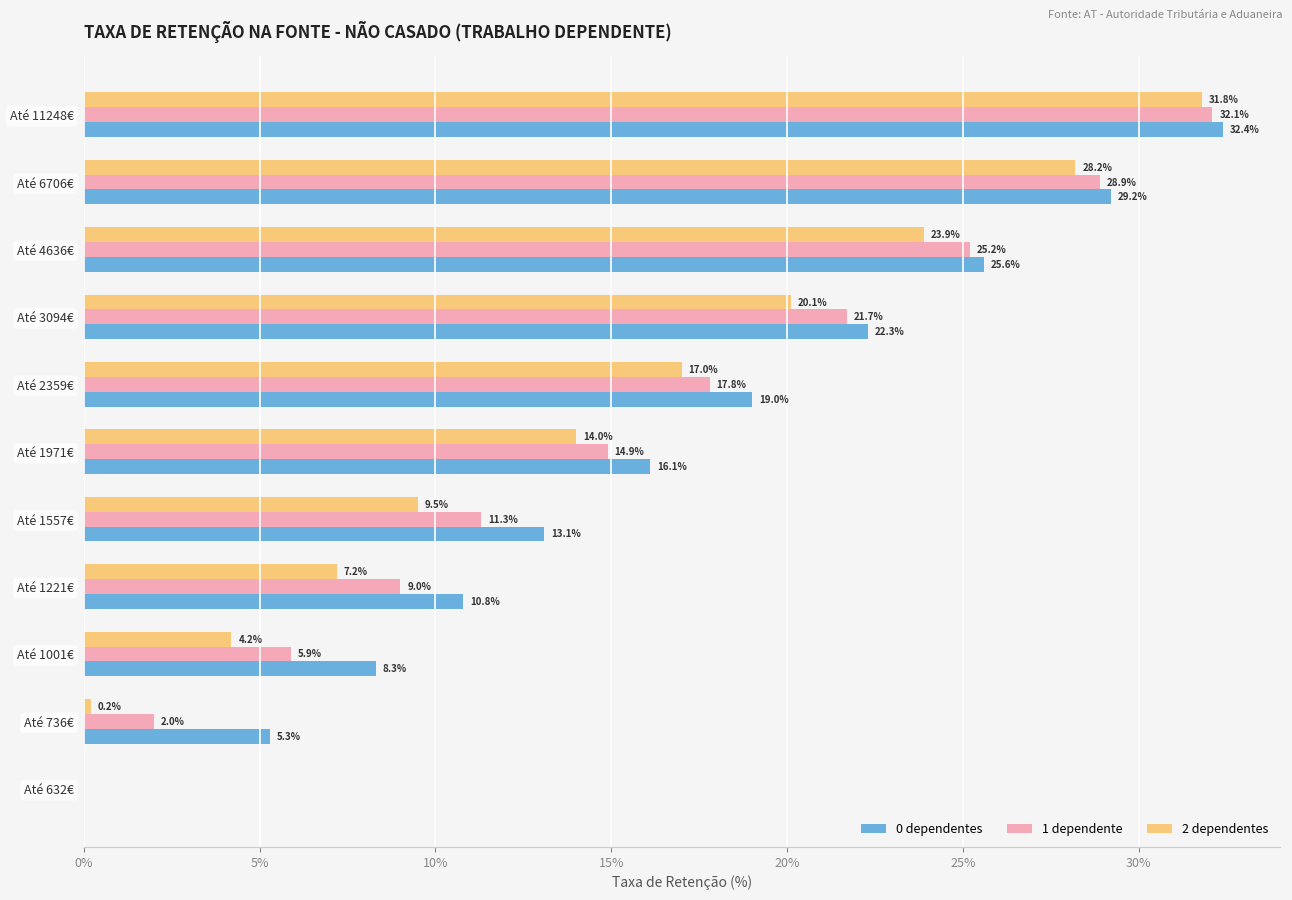

What is the maximum value shown in the chart?

32.4